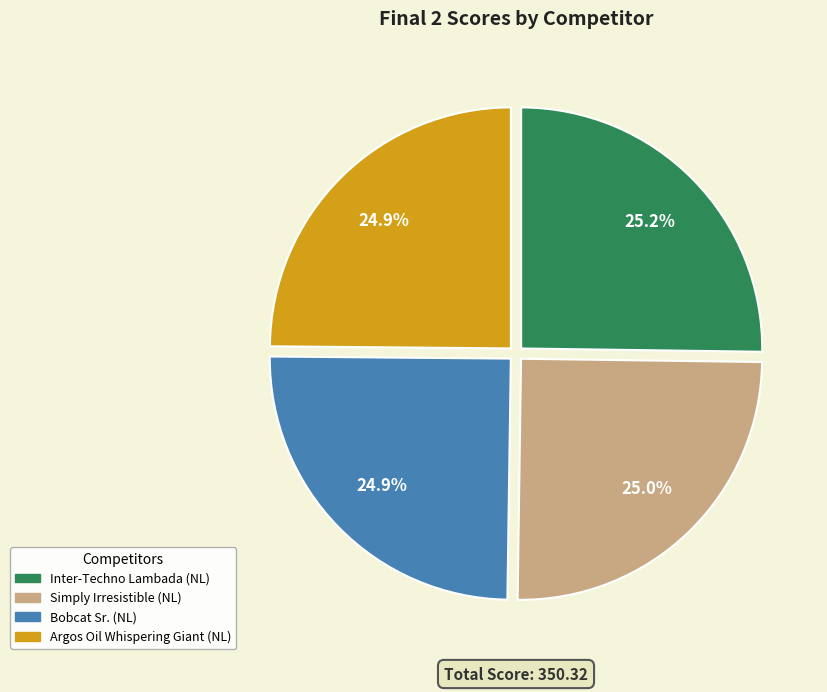

What is the ratio of the value at Bobcat Sr. (NL) to the value at Argos Oil Whispering Giant (NL)?

1.0